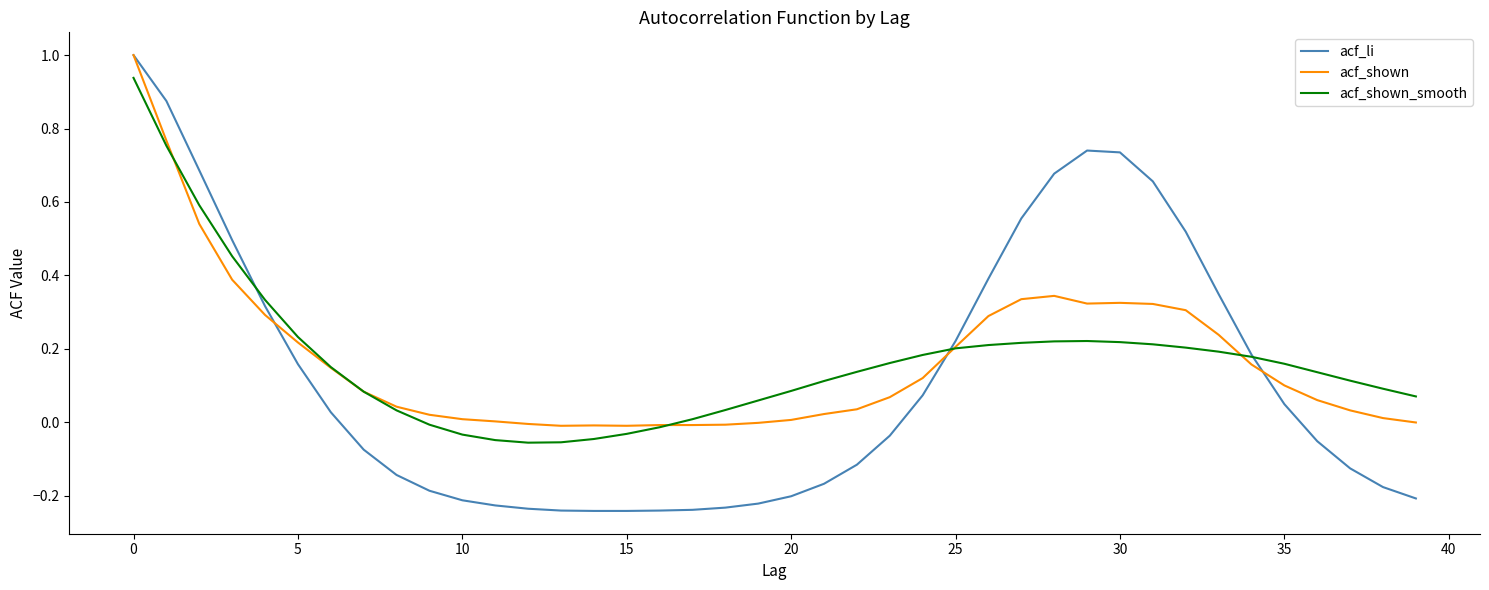

Which series ends up on top after the final intersection of acf_shown and acf_li?

acf_shown